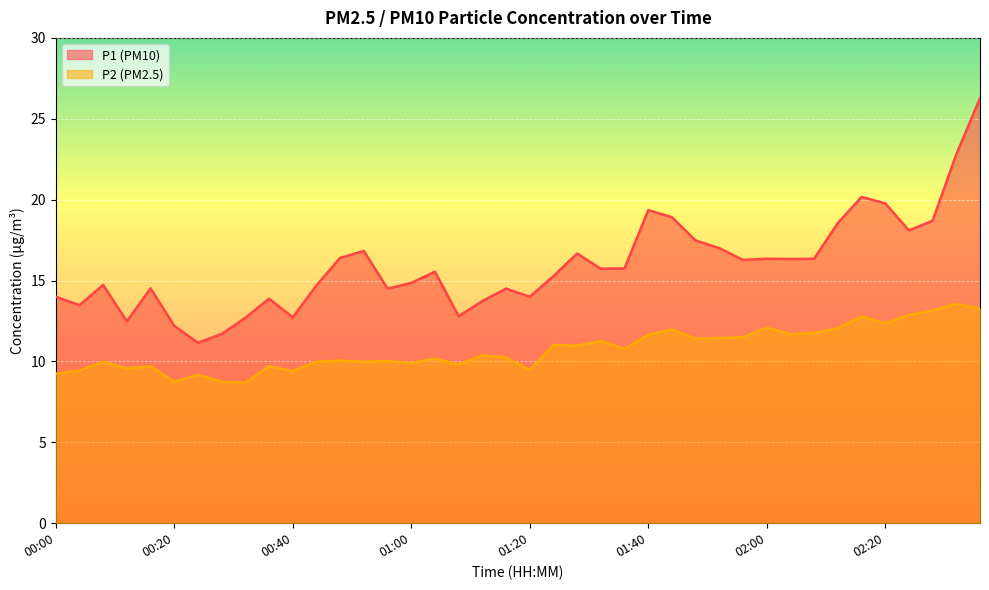

Is it true that P2 equals 11.4 at 01:48?

True